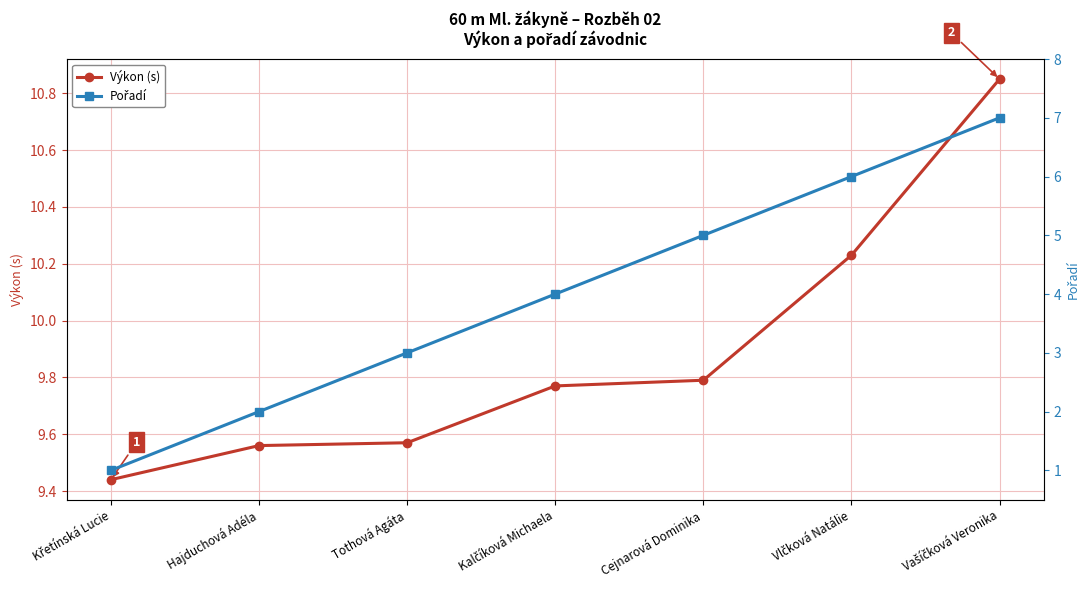

List the series in order of their peak value, lowest first.

Pořadí, Výkon (s)